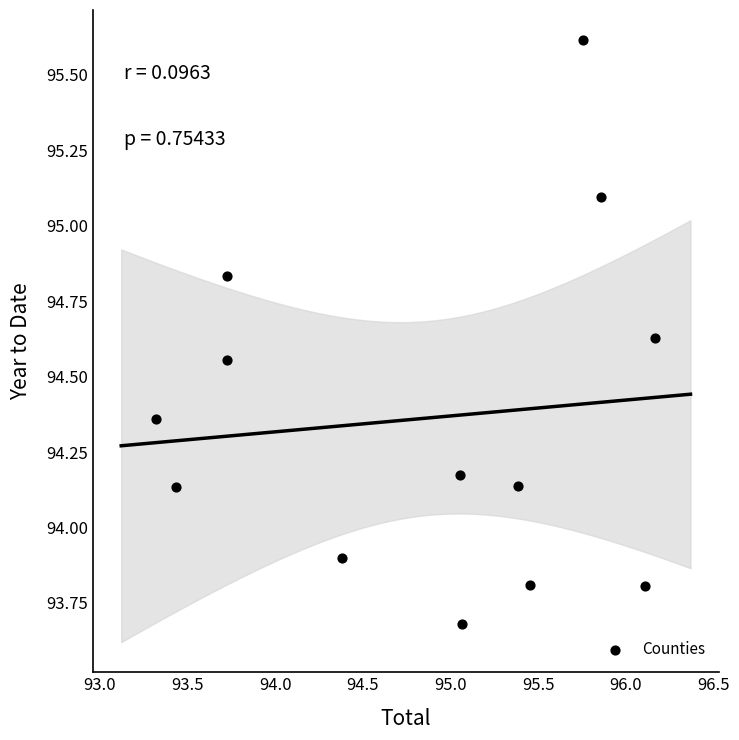

What is the range of Y values (max minus min)?

1.9